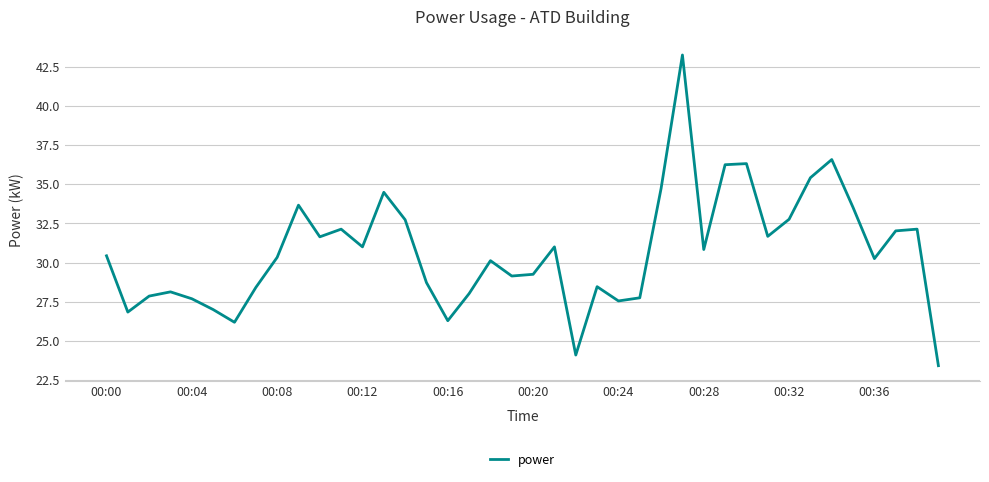

What is the minimum value shown in the chart?

23.4